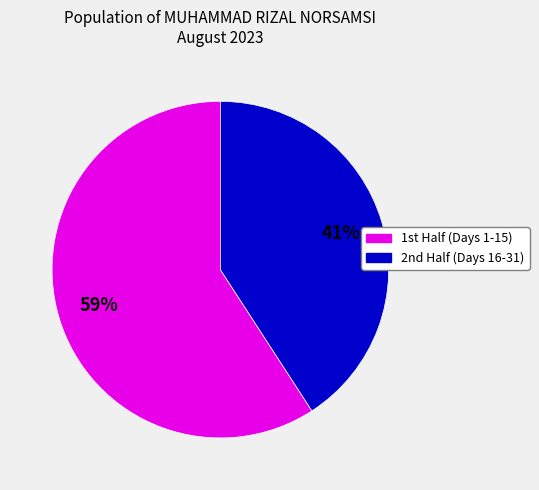

Is there a majority slice in this chart?

Yes